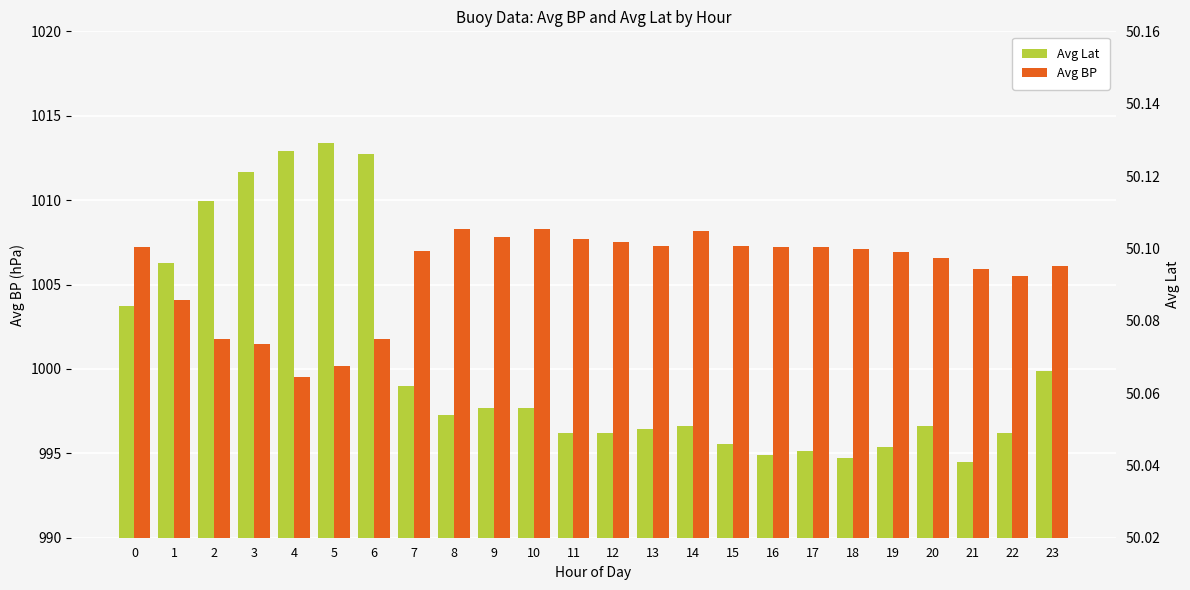

Reading left to right, transcribe all the data shown in this chart.

Avg Lat: 1003.7	1006.3	1009.9	1011.6	1012.9	1013.4	1012.7	999.0	997.3	997.7	997.7	996.2	996.2	996.4	996.6	995.6	994.9	995.1	994.7	995.4	996.6	994.5	996.2	999.9
Avg BP: 1007.2	1004.1	1001.8	1001.5	999.5	1000.2	1001.8	1007.0	1008.3	1007.8	1008.3	1007.7	1007.5	1007.3	1008.2	1007.3	1007.2	1007.2	1007.1	1006.9	1006.6	1005.9	1005.5	1006.1